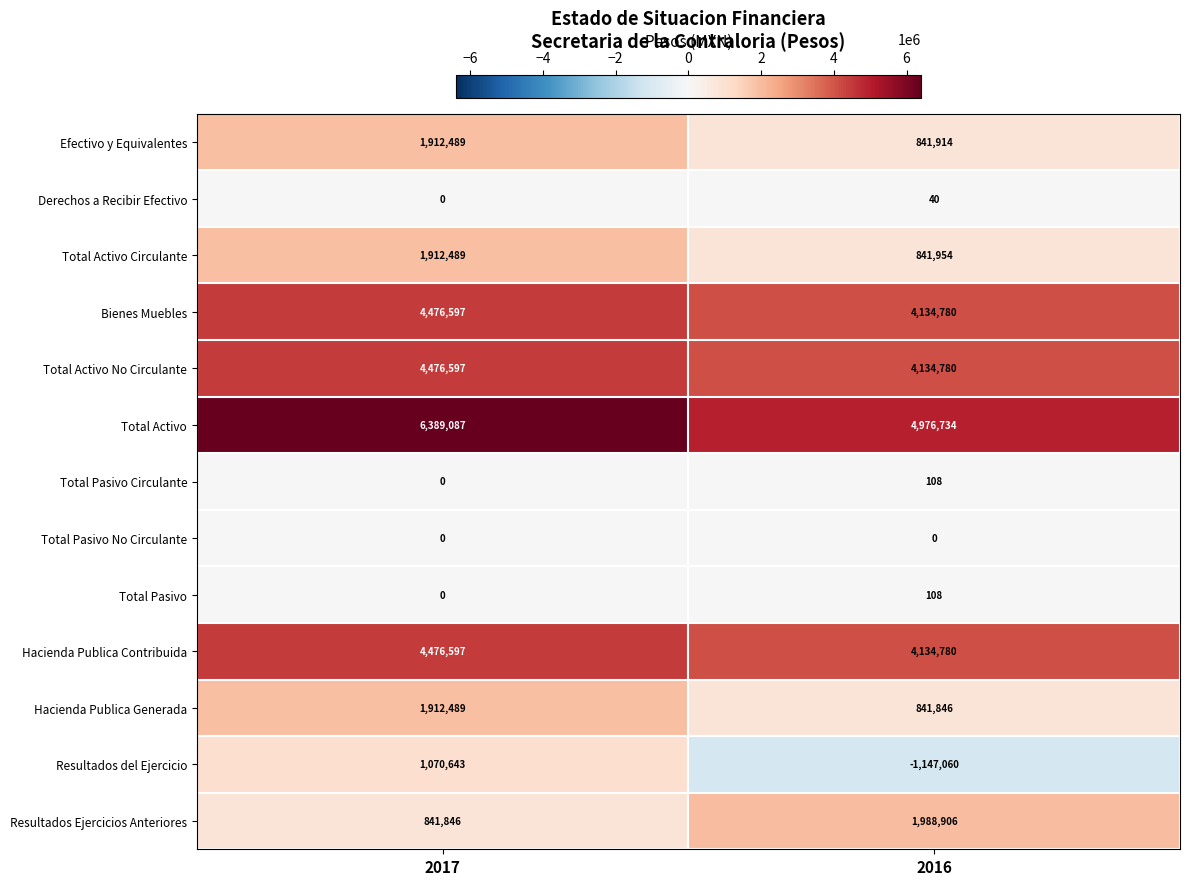

Which series changed the most between 2017 and 2016?

Resultados del Ejercicio